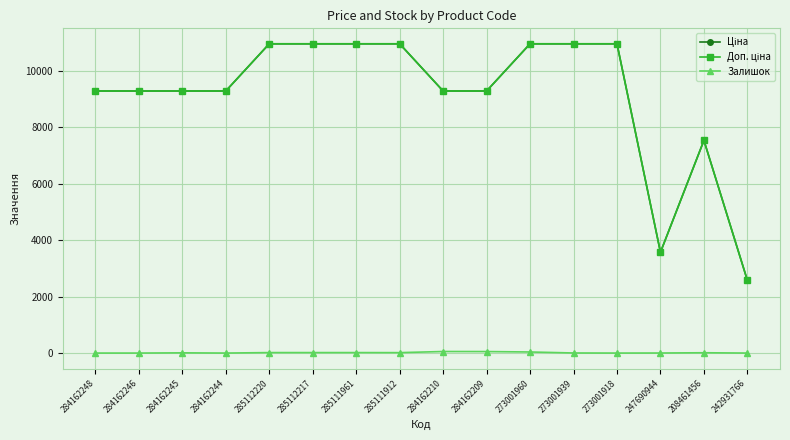

What position from the right is 285111961?

10